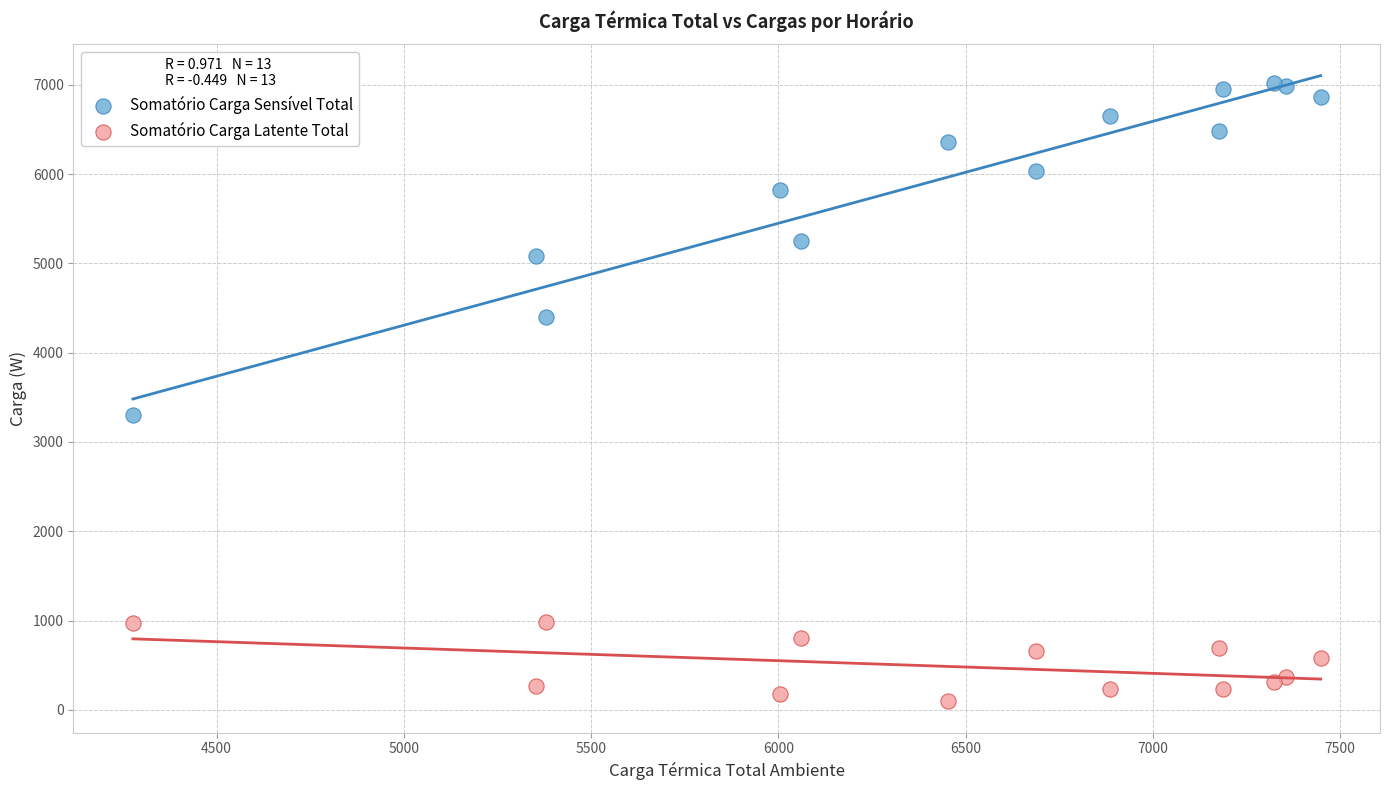

Which series reaches the maximum Y coordinate?

Somatório Carga Sensível Total